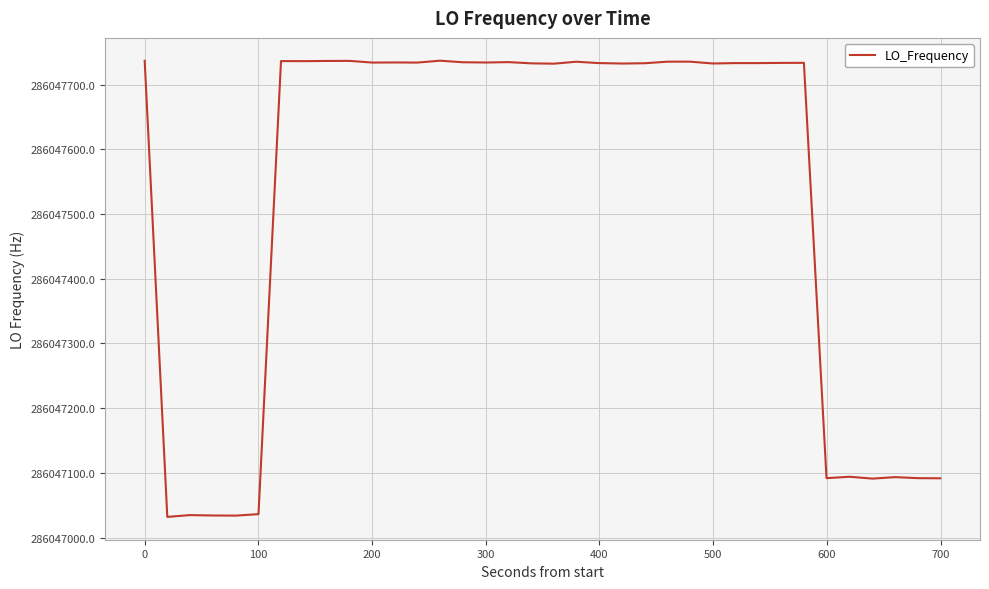

What is the maximum value shown in the chart?

286047737.1